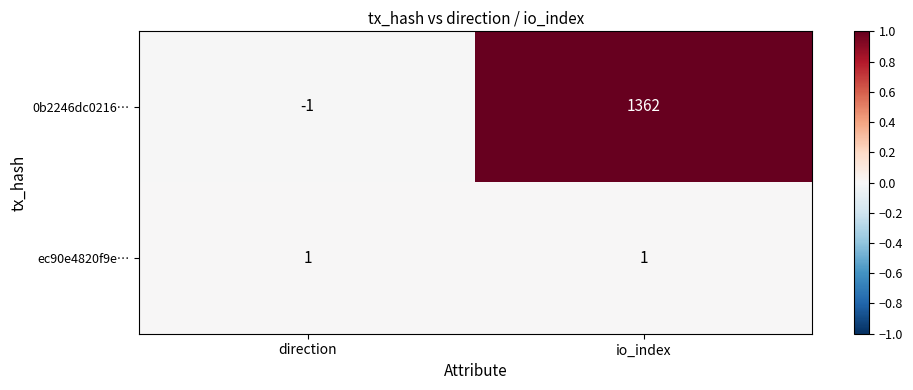

Rank the series at io_index from highest to lowest value.

0b2246dc0216…, ec90e4820f9e…